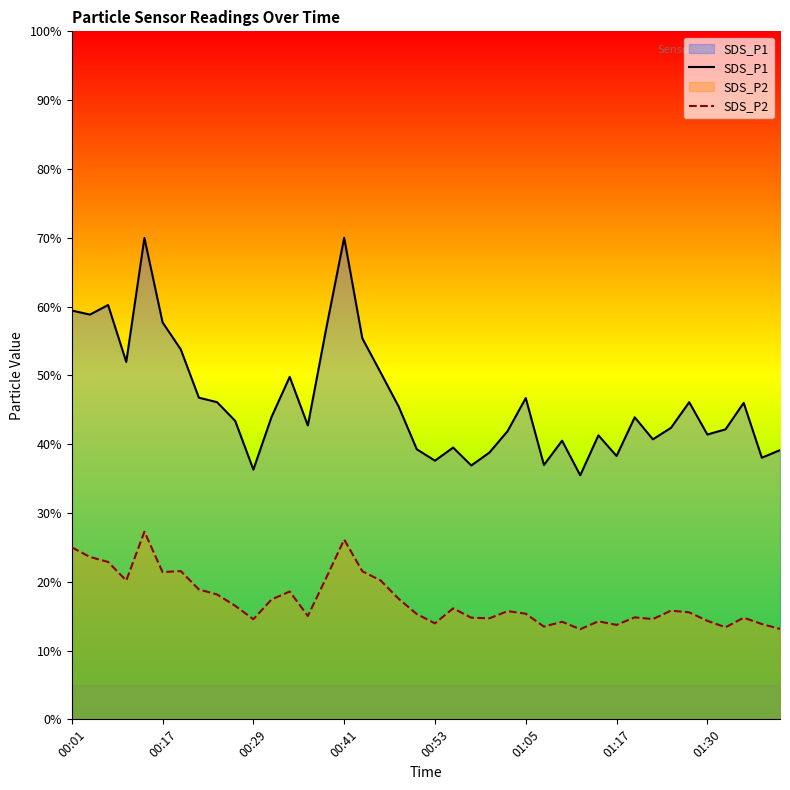

What is the smallest value displayed?

13.1